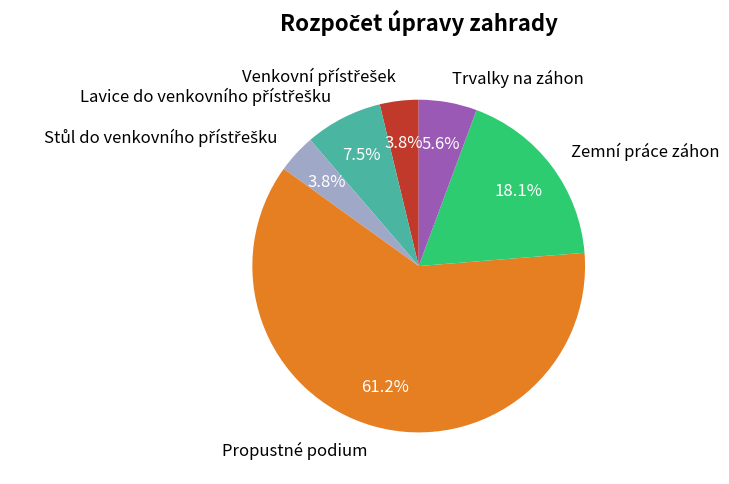

Which category has the biggest portion of the pie?

Propustné podium